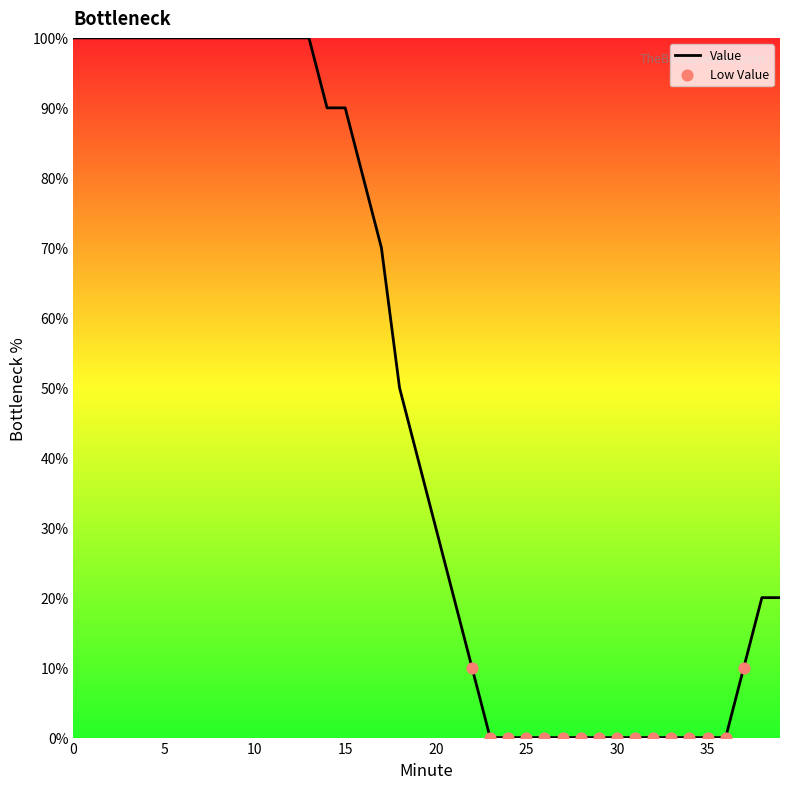

What is the maximum value shown in the chart?

100.0